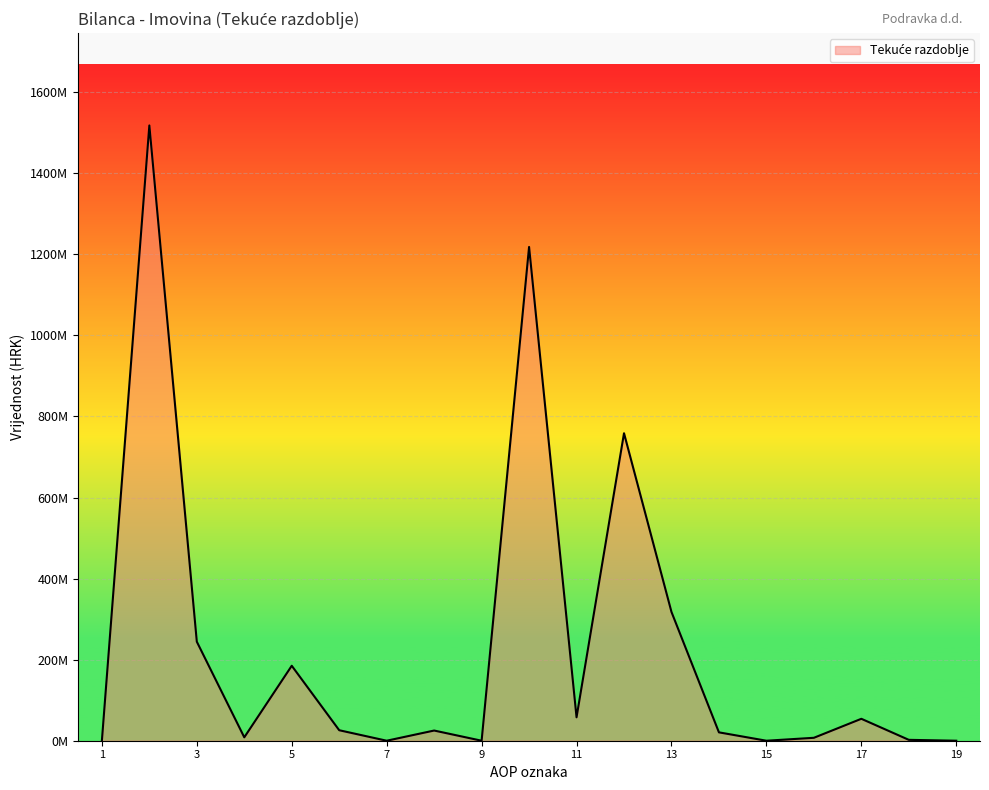

At which label is the value closest to 759006432?

AOP 12